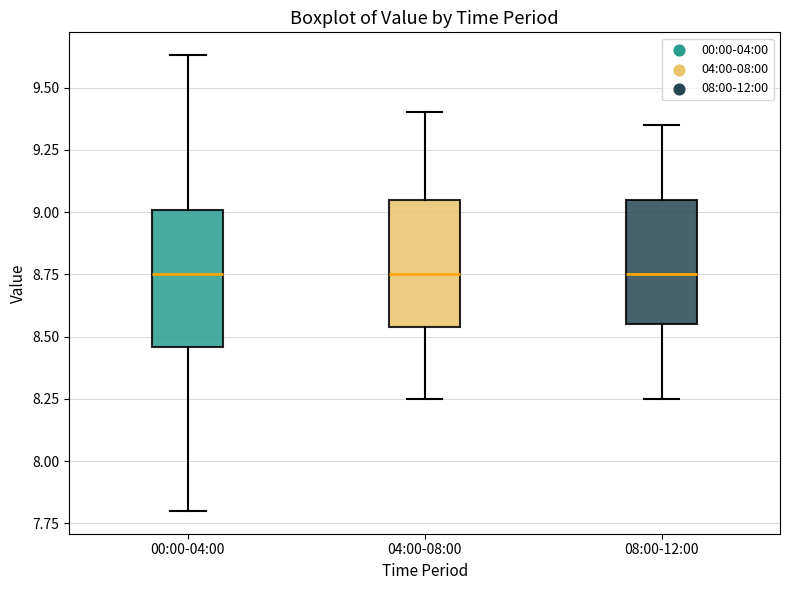

Where does the median line of the box for 08:00-12:00 sit on the y-axis? The values are not printed on the chart, so give them approximately, as read against the axis.

8.75